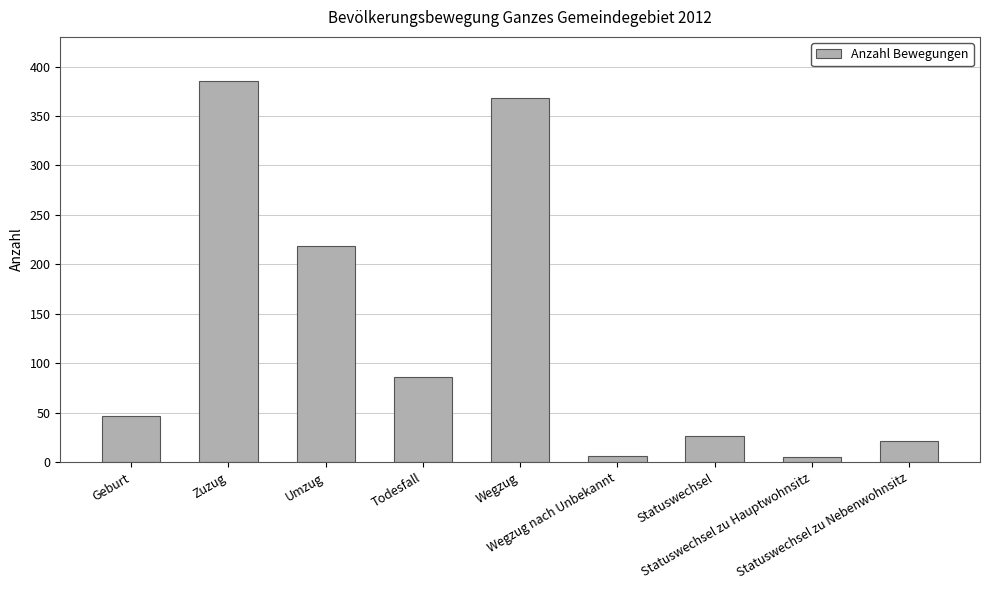

What is the difference between the maximum and minimum values?

380